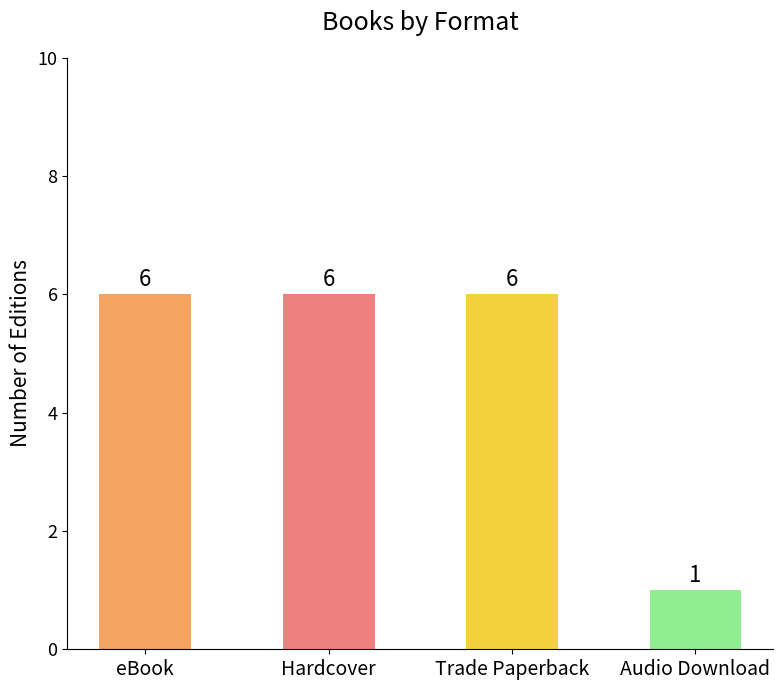

Which has a higher value, Audio Download or Trade Paperback?

Trade Paperback